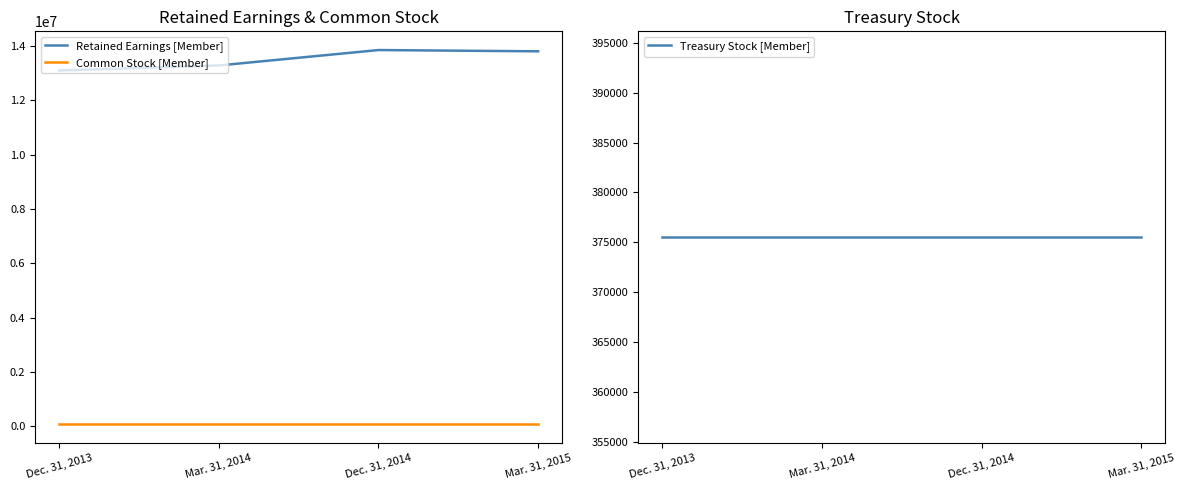

How many interior local peaks does the Retained Earnings [Member] series have?

1